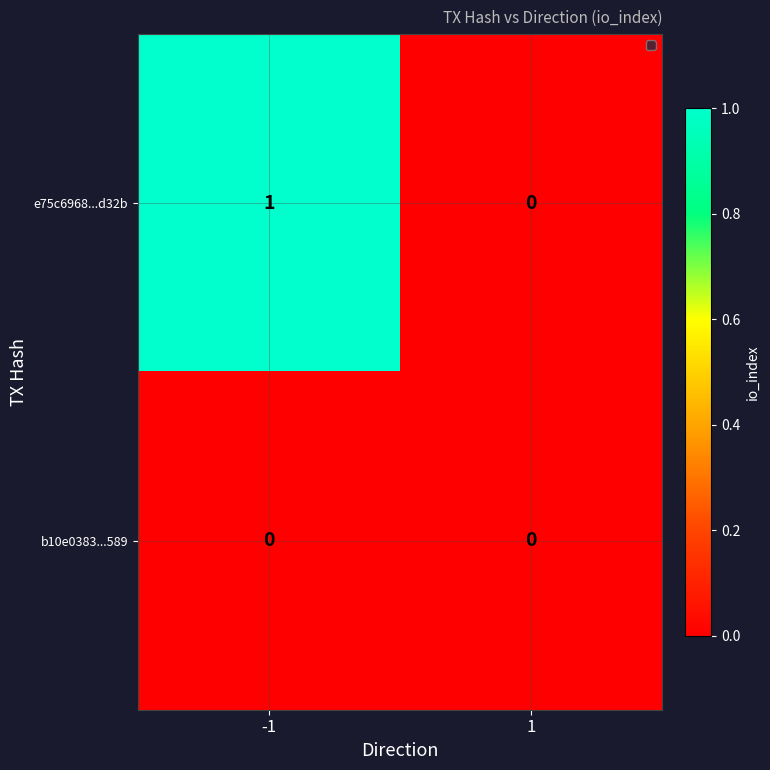

Is the value of e75c6968...d32b at -1 greater than the value of b10e0383...589 at 1?

Yes